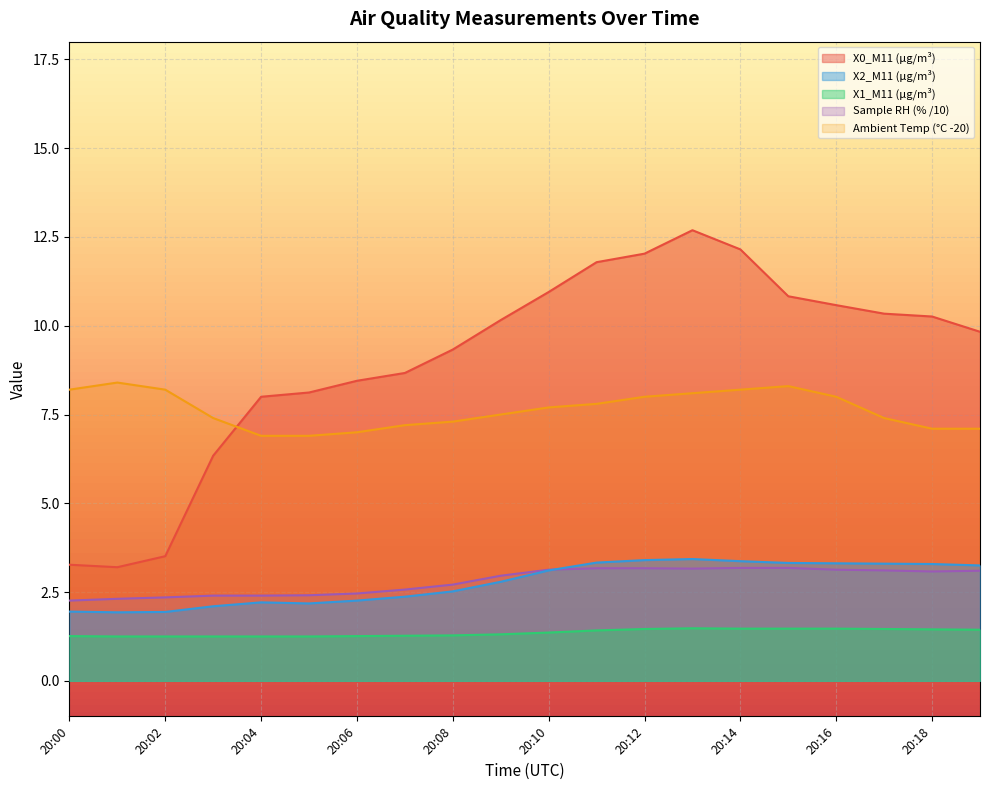

What is the sum of the X2_M11 (μg/m³) values at 20:09 and 20:12?

6.2